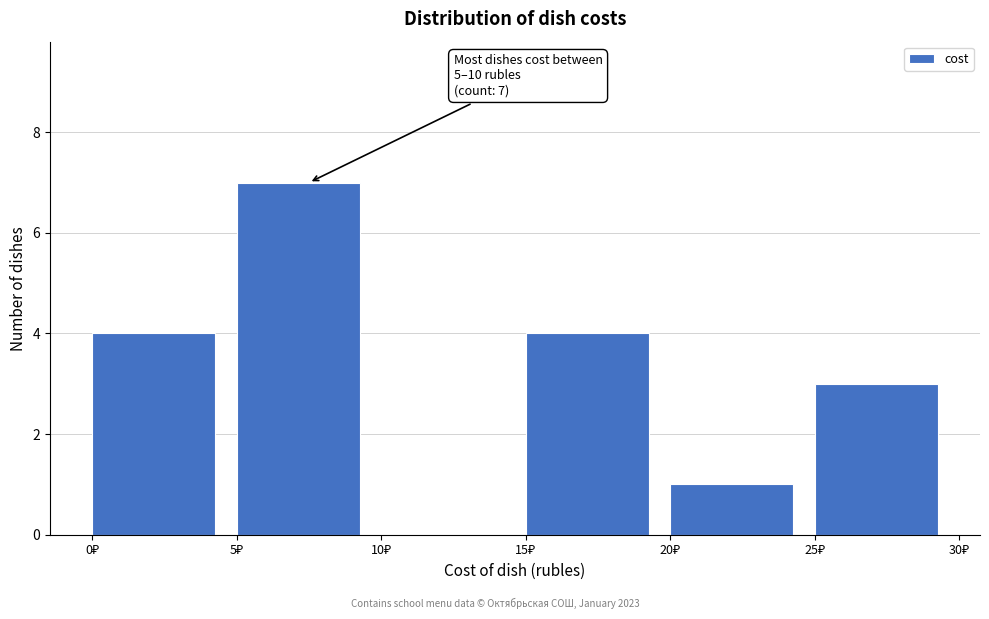

Which range on the x-axis has the tallest bar?

5 to 10